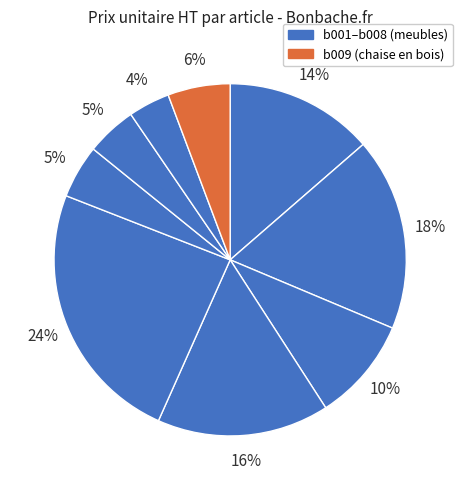

How many slices are in this pie chart?

9